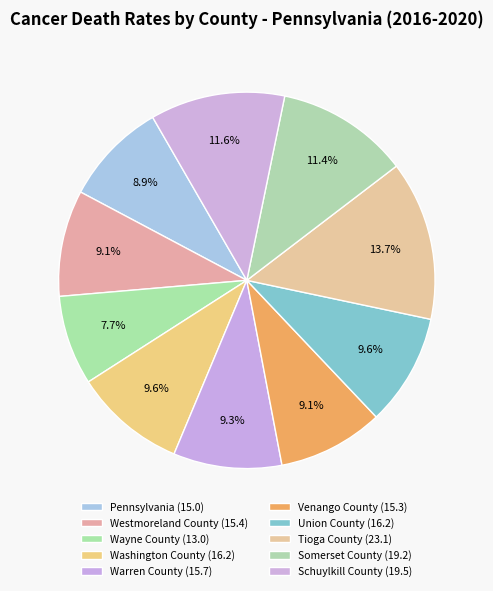

Do Washington County and Wayne County together represent more than half of the pie?

No